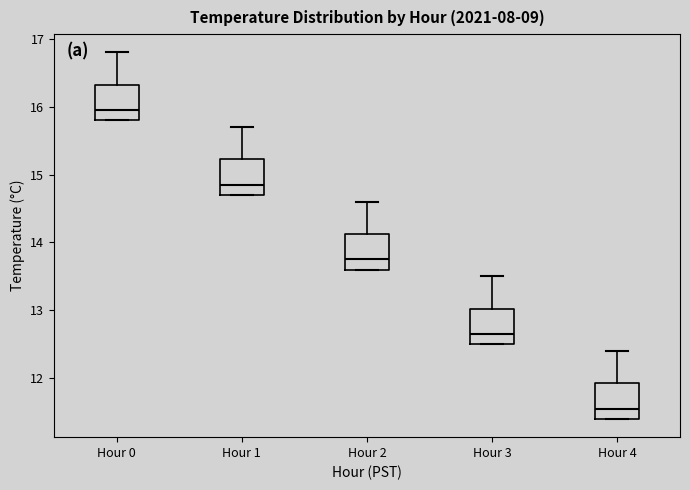

Which box has the highest median line?

Hour 0